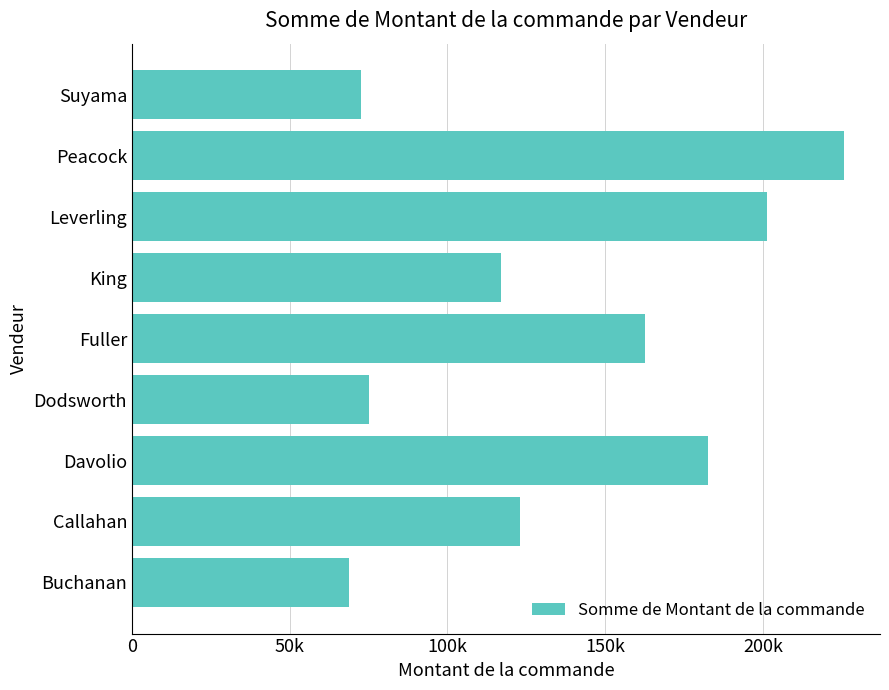

What is the sum of all values?

1228327.4